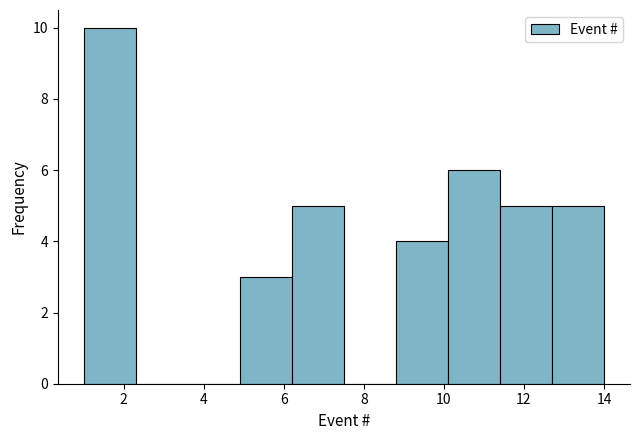

Over which range of the x-axis is the bar tallest?

1.0 to 2.3